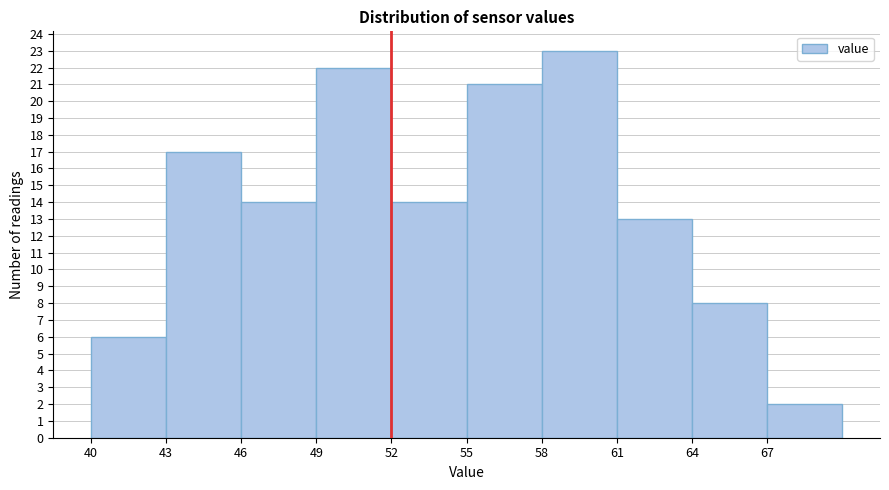

Reading left to right, list every bar in this chart as the range it spans on the x-axis followed by its height. The values are not printed on the chart, so give them approximately, as read against the axis.

40 to 43: 6
43 to 46: 17
46 to 49: 14
49 to 52: 22
52 to 55: 14
55 to 58: 21
58 to 61: 23
61 to 64: 13
64 to 67: 8
67 to 70: 2